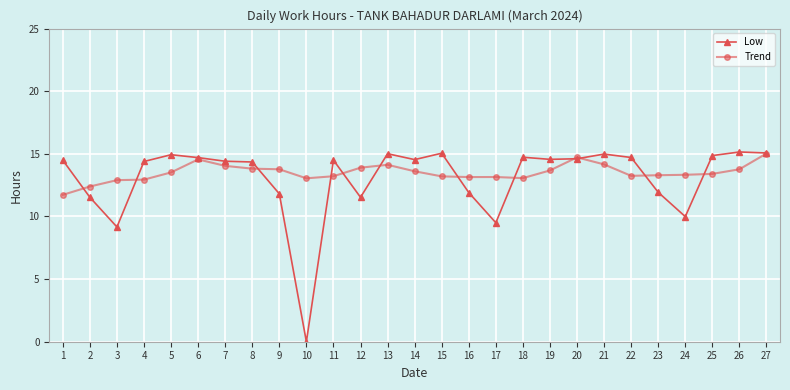

What value does the Low series have at 1?

14.5